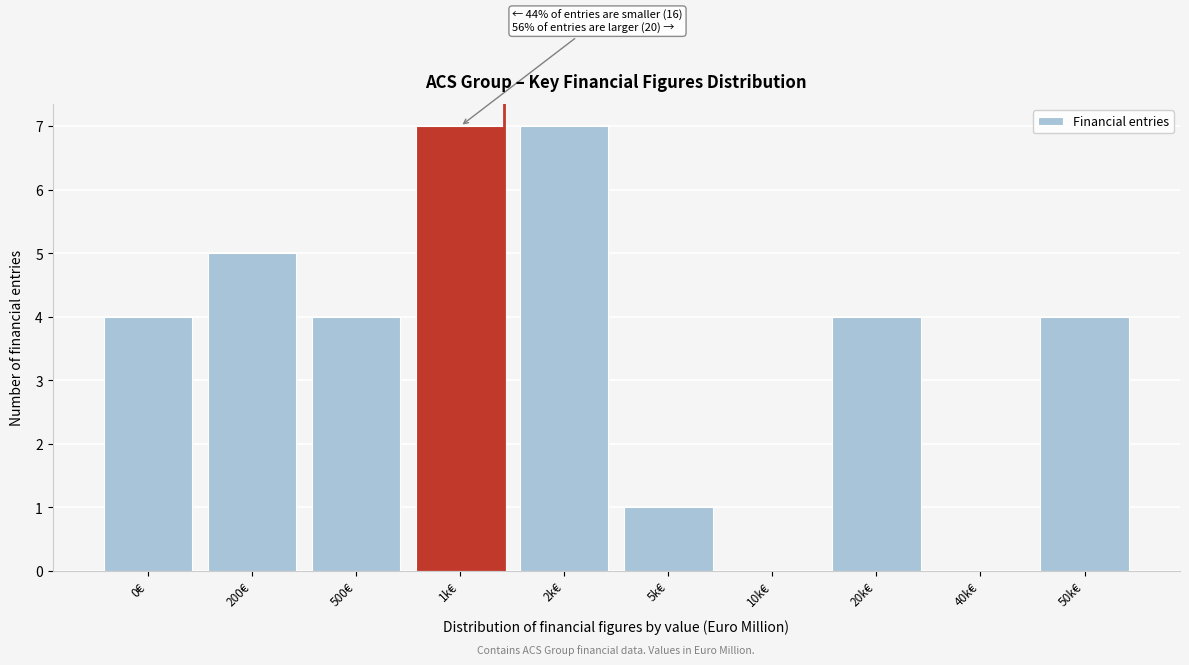

Reading left to right, what are all the values shown in this chart?

0€=4	200€=5	500€=4	1k€=7	2k€=7	5k€=1	10k€=0	20k€=4	40k€=0	50k€=4